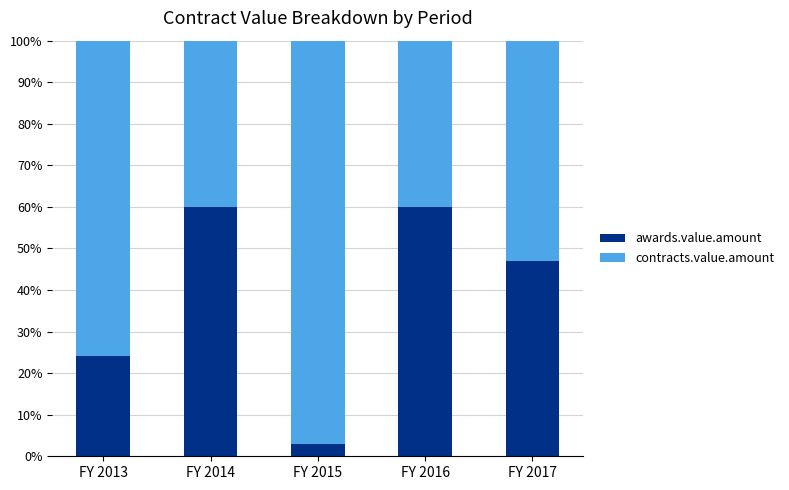

True or false: awards.value.amount has a value of 25.5 at FY 2014.

False